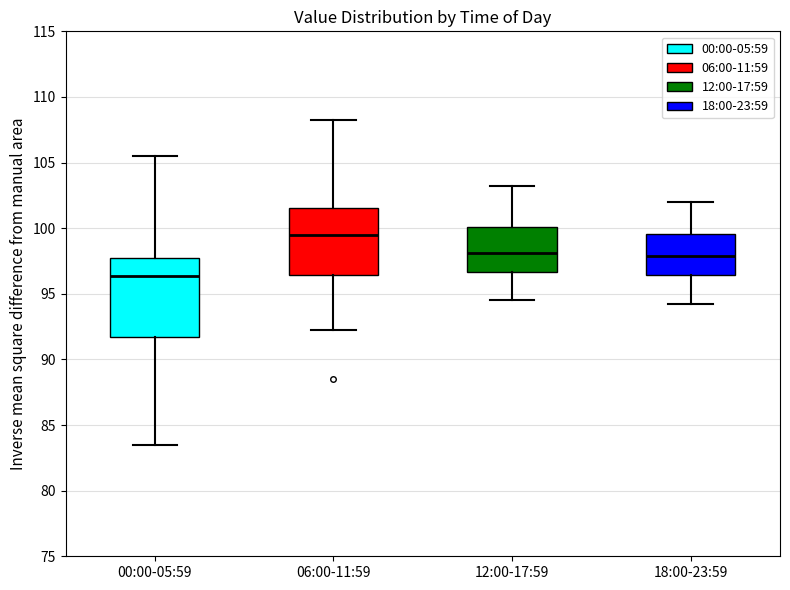

Reading left to right, read every box against the y-axis: the position of its median line, the range the box covers, and the ends of its whiskers. The values are not printed on the chart, so give them approximately, as read against the axis.

00:00-05:59: median 96.5, box 91.5 to 98.0, whiskers 83.5 to 105.5
06:00-11:59: median 99.5, box 96.5 to 101.5, whiskers 92.5 to 108.5
12:00-17:59: median 98.0, box 96.5 to 100.0, whiskers 94.5 to 103.5
18:00-23:59: median 98.0, box 96.5 to 99.5, whiskers 94.5 to 102.0